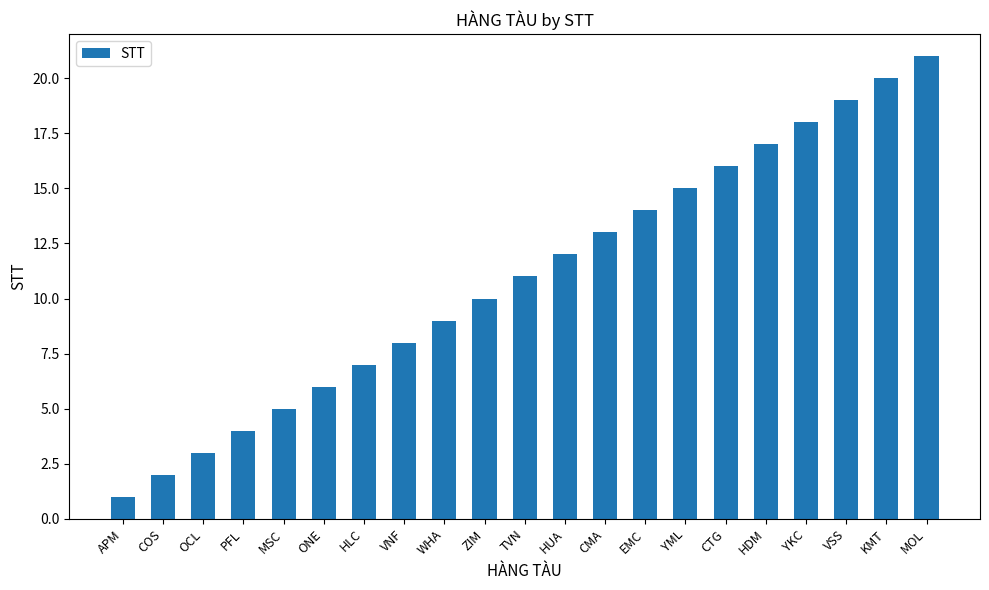

Which has a higher value, HDM or ZIM?

HDM